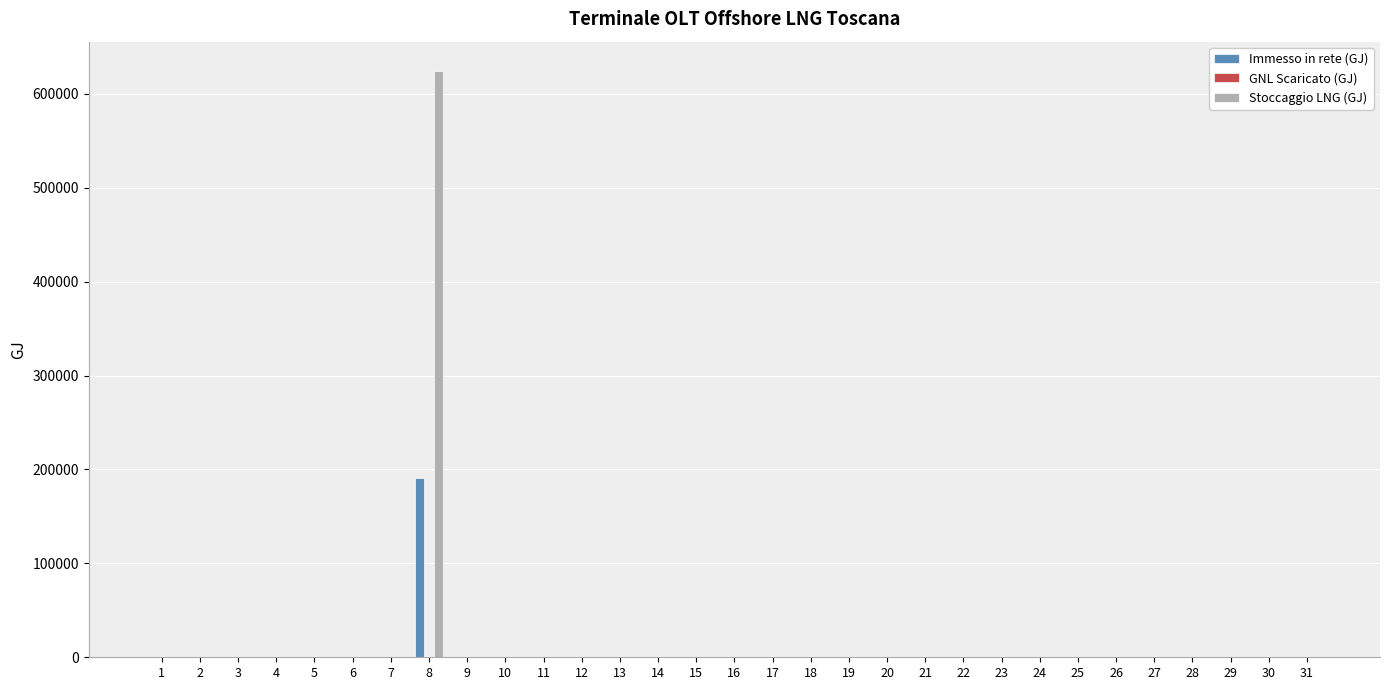

At which category is the sum across all series the highest?

8